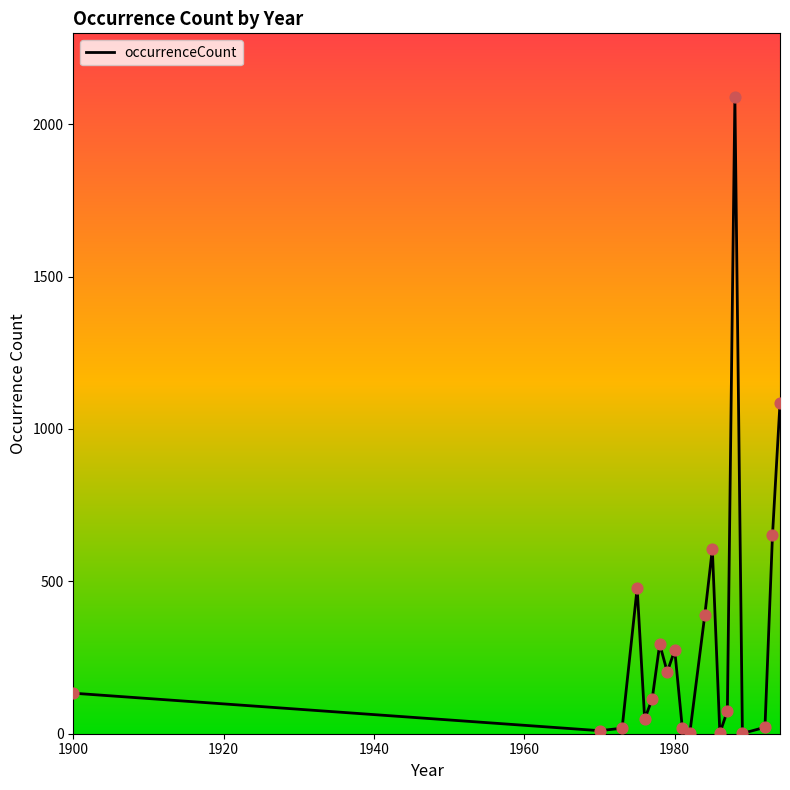

What is the maximum value shown in the chart?

2089